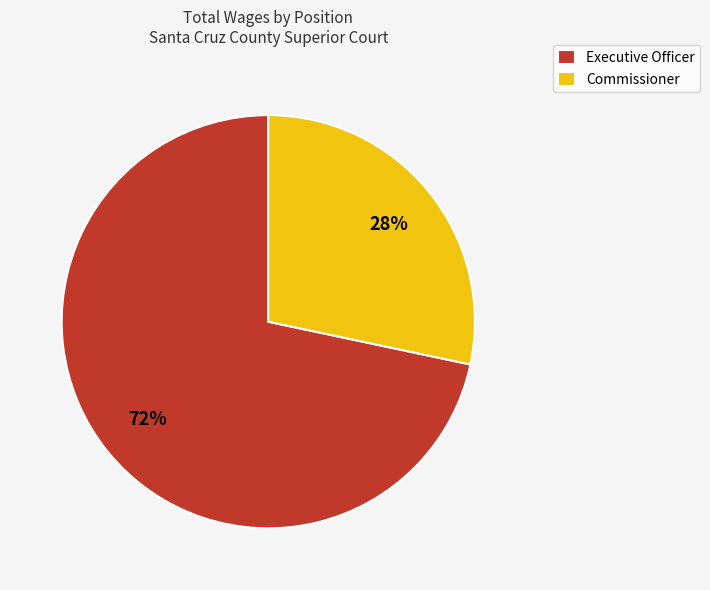

To the nearest percent, what is the combined percentage of Commissioner and Executive Officer?

100%